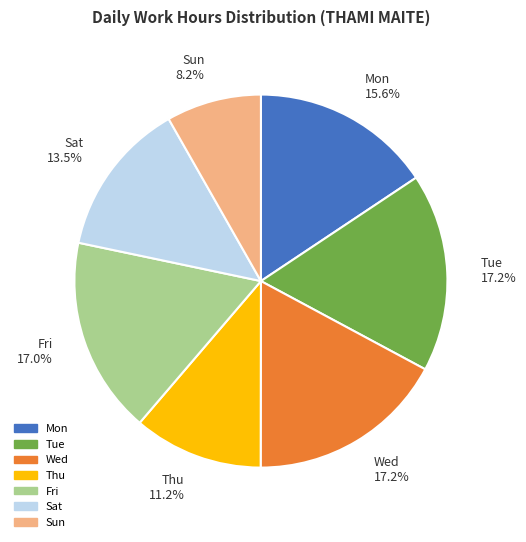

What portion of the pie excludes Sat?

86.5%